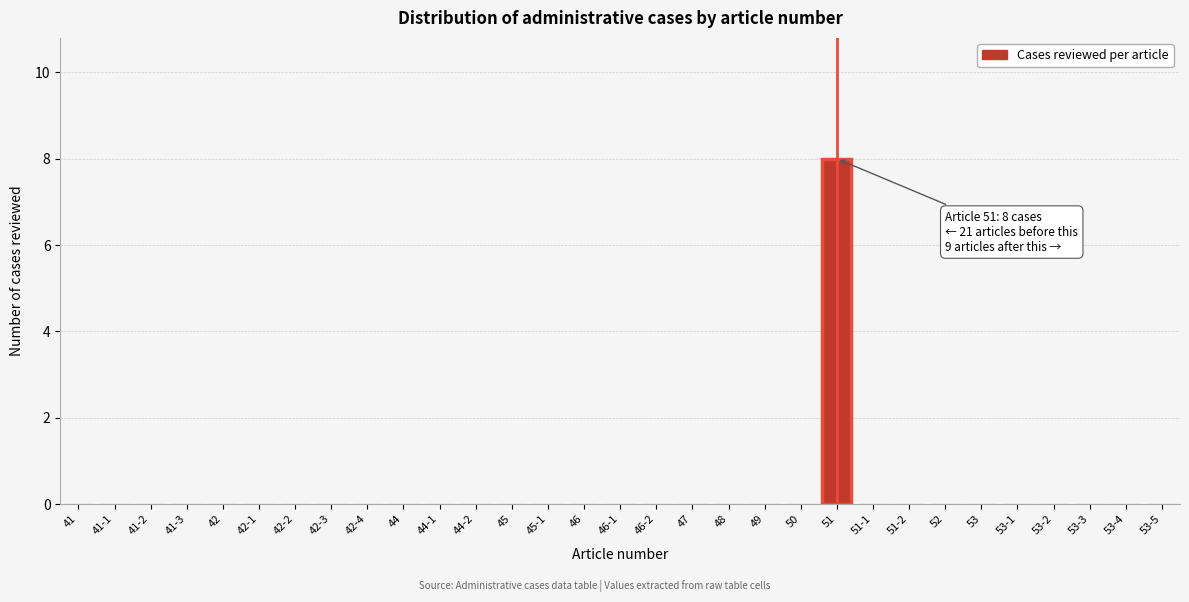

The value at 51-2 is -5. True or false?

False